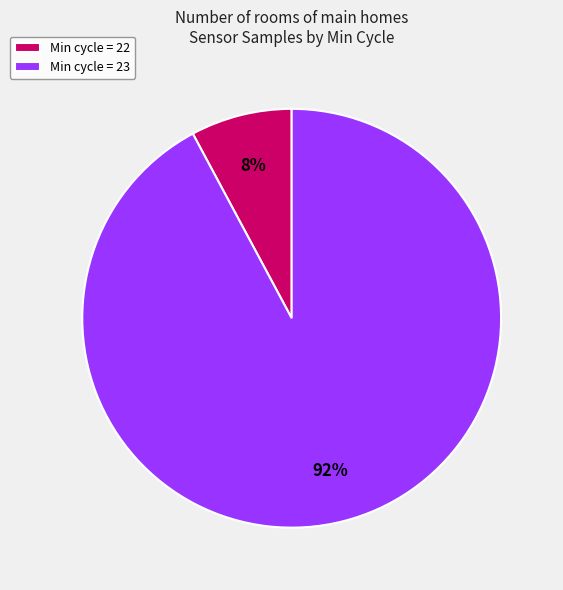

Do Min cycle = 22 and Min cycle = 23 together represent more than half of the pie?

Yes